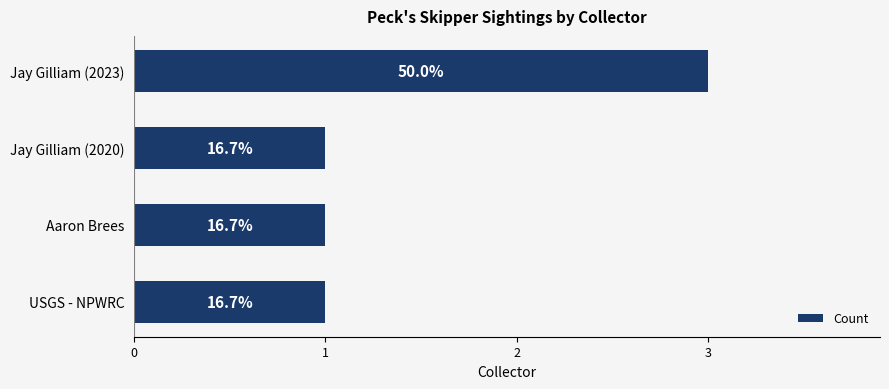

Does the chart contain any negative values?

No